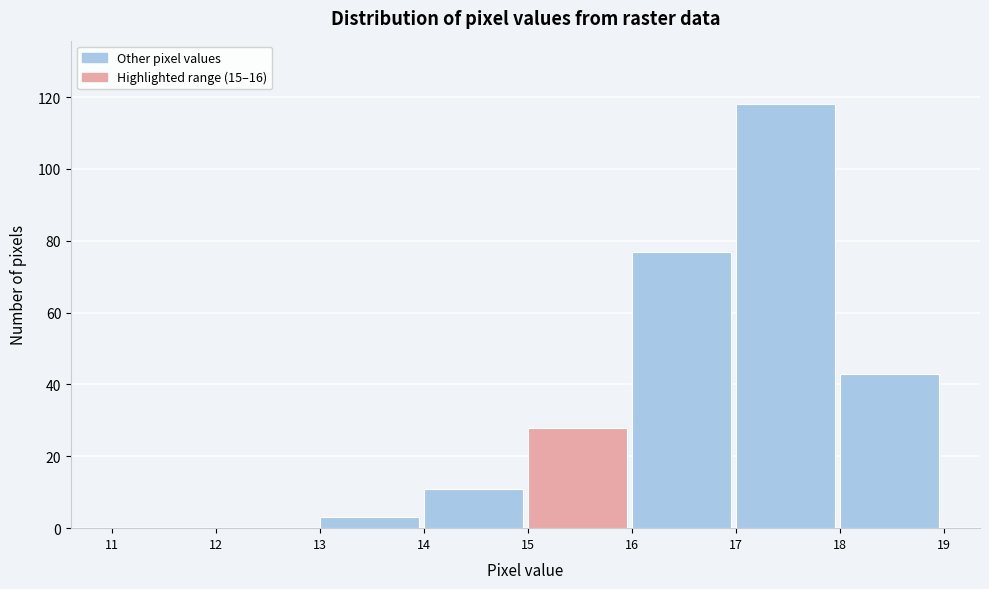

What is the height of the bar covering 14 to 15 on the x-axis? The values are not printed on the chart, so give them approximately, as read against the axis.

12